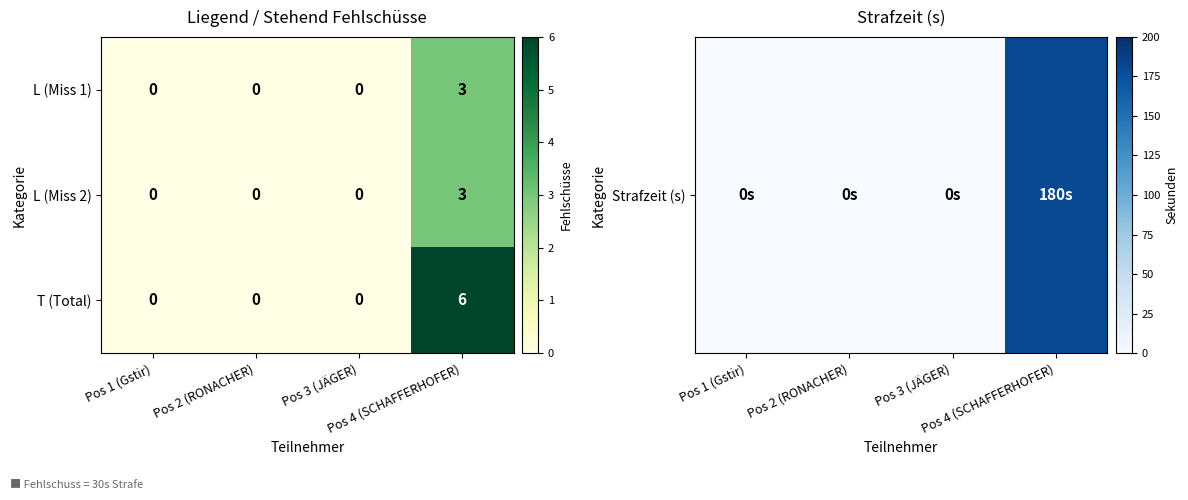

What is the maximum value for L (Miss 1)?

3